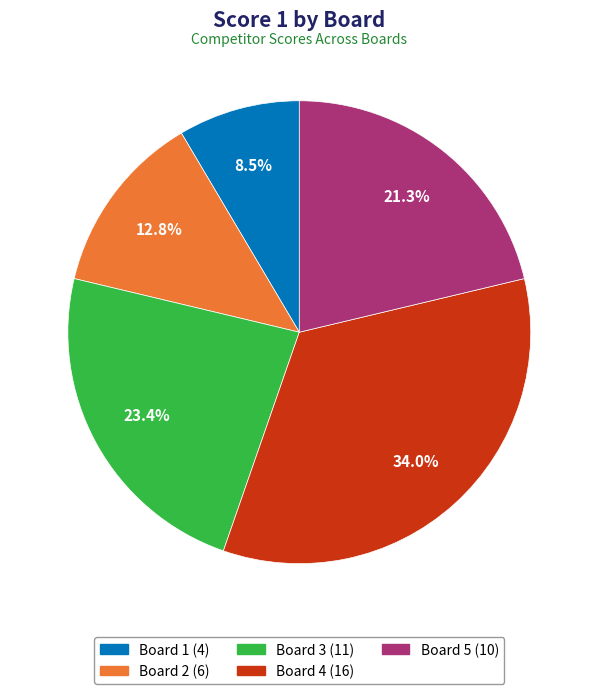

What is the ratio of the value at Board 4 to the value at Board 3?

1.5